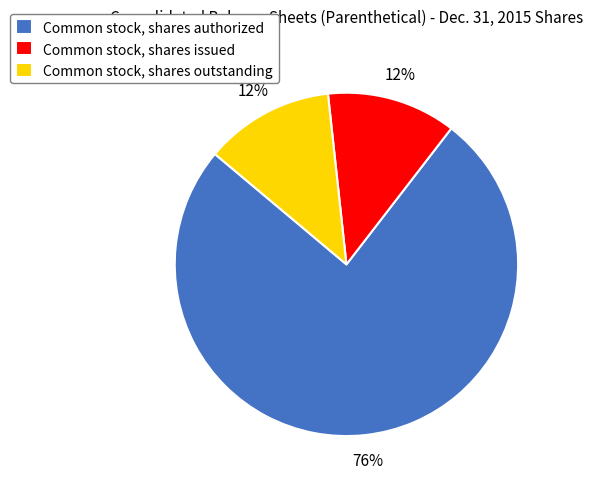

Between Common stock, shares issued and Common stock, shares authorized, which is larger?

Common stock, shares authorized